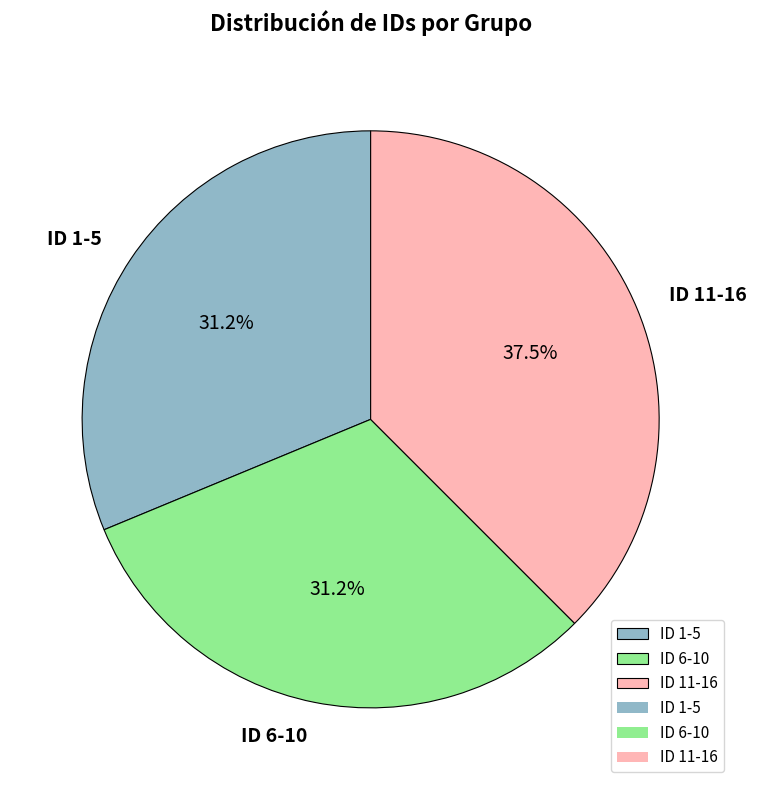

Which has a higher value, ID 11-16 or ID 6-10?

ID 11-16